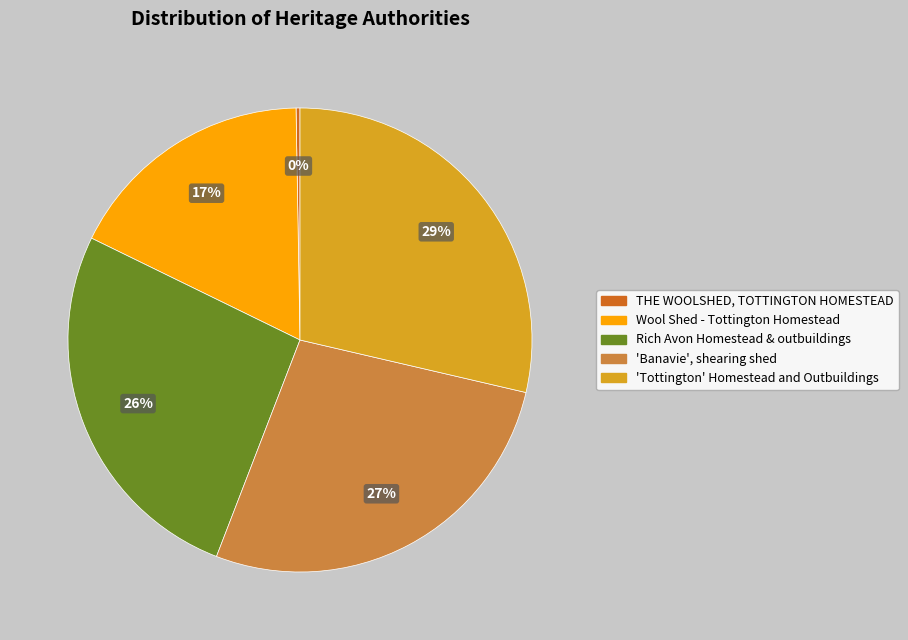

What is the largest slice in the pie chart?

'Tottington' Homestead and Outbuildings